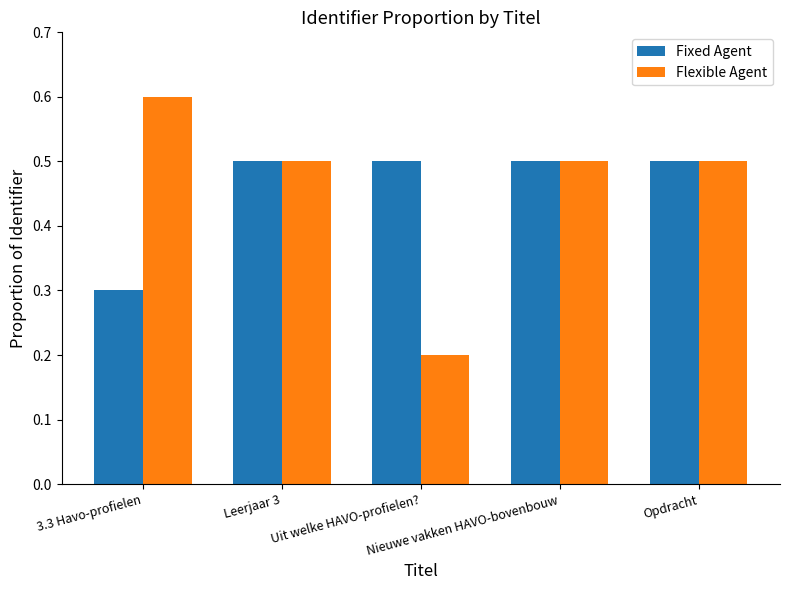

Which series has the largest range (max minus min)?

Flexible Agent